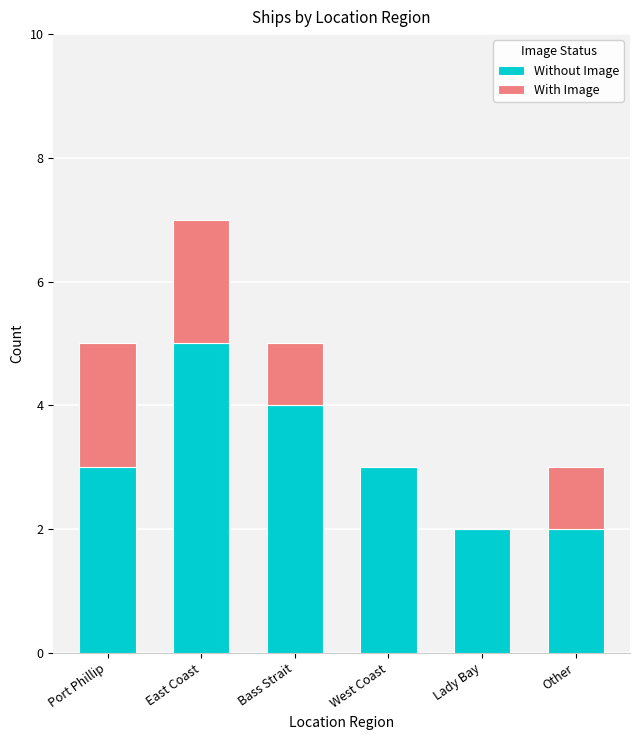

Which category has the highest value in the Without Image series?

East Coast